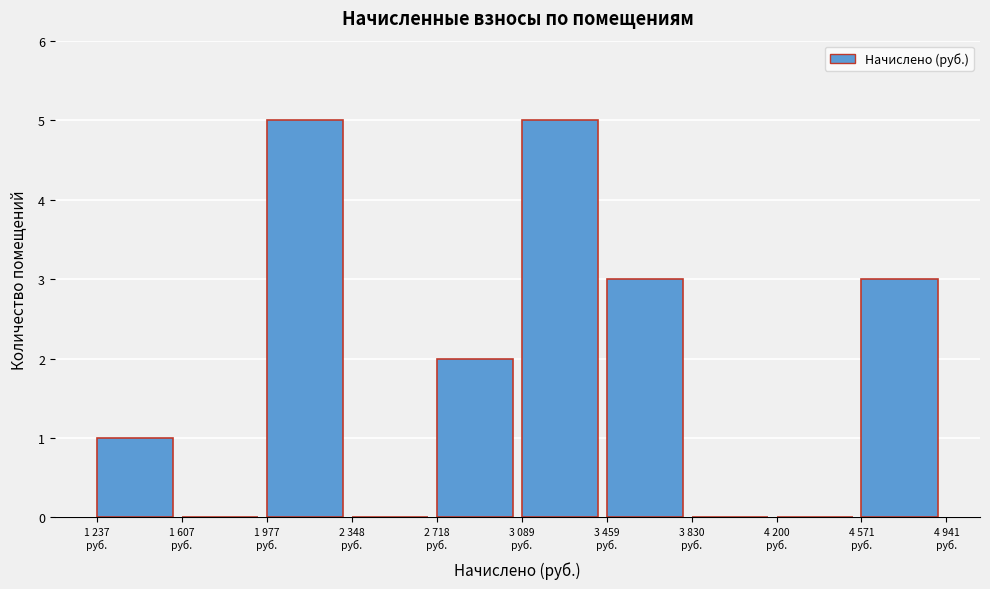

What is the sum of all values?

19